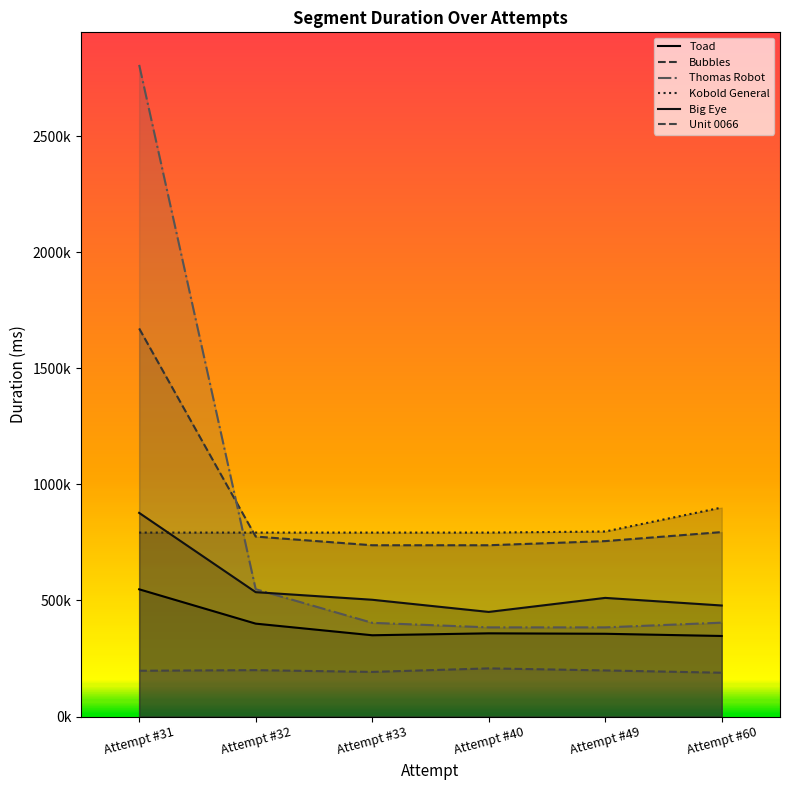

The value of Bubbles at Attempt #32 is 1192667. True or false?

False